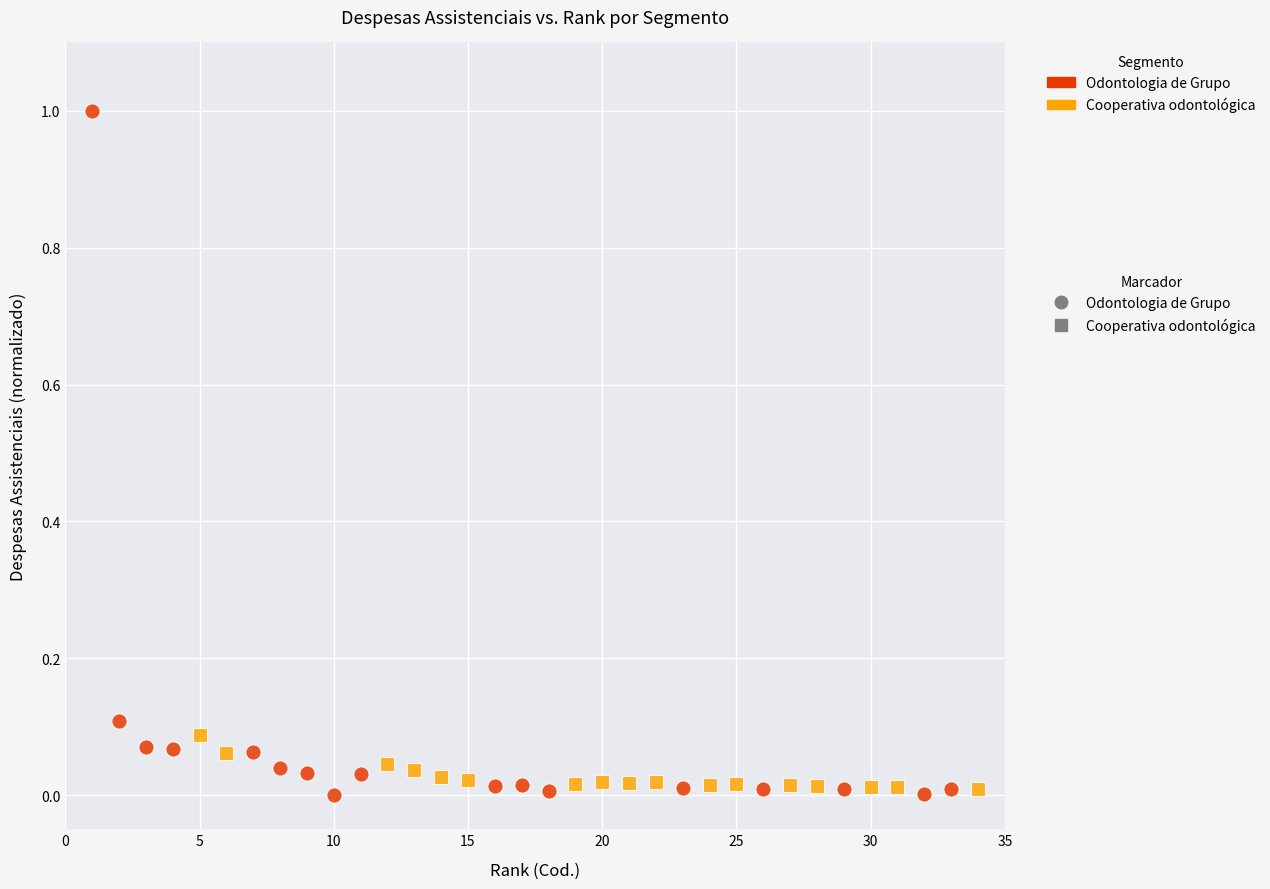

What are all the series names shown in the legend?

Odontologia de Grupo, Cooperativa odontológica